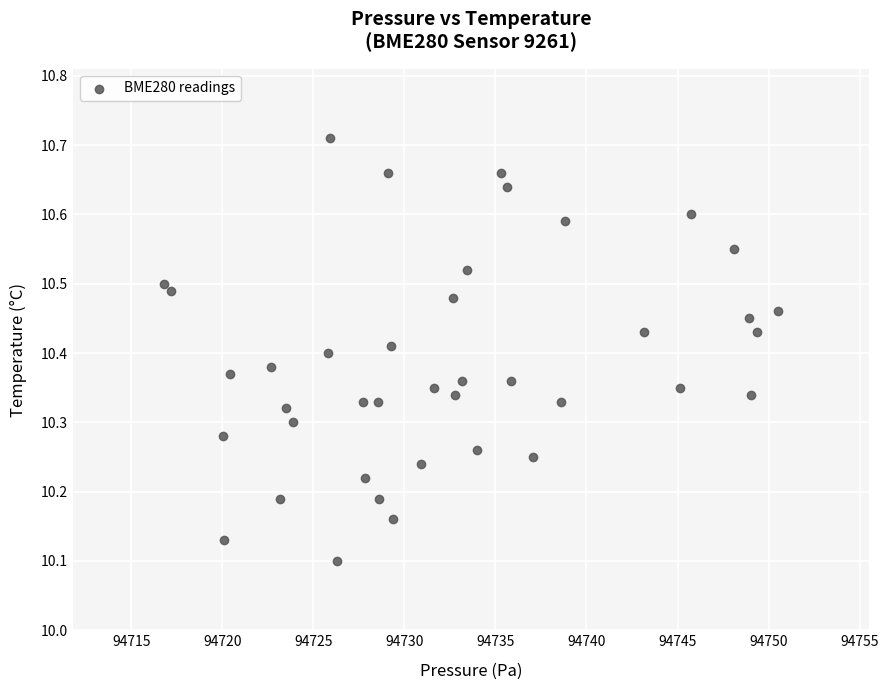

What is the range of X values (max minus min)?

33.7